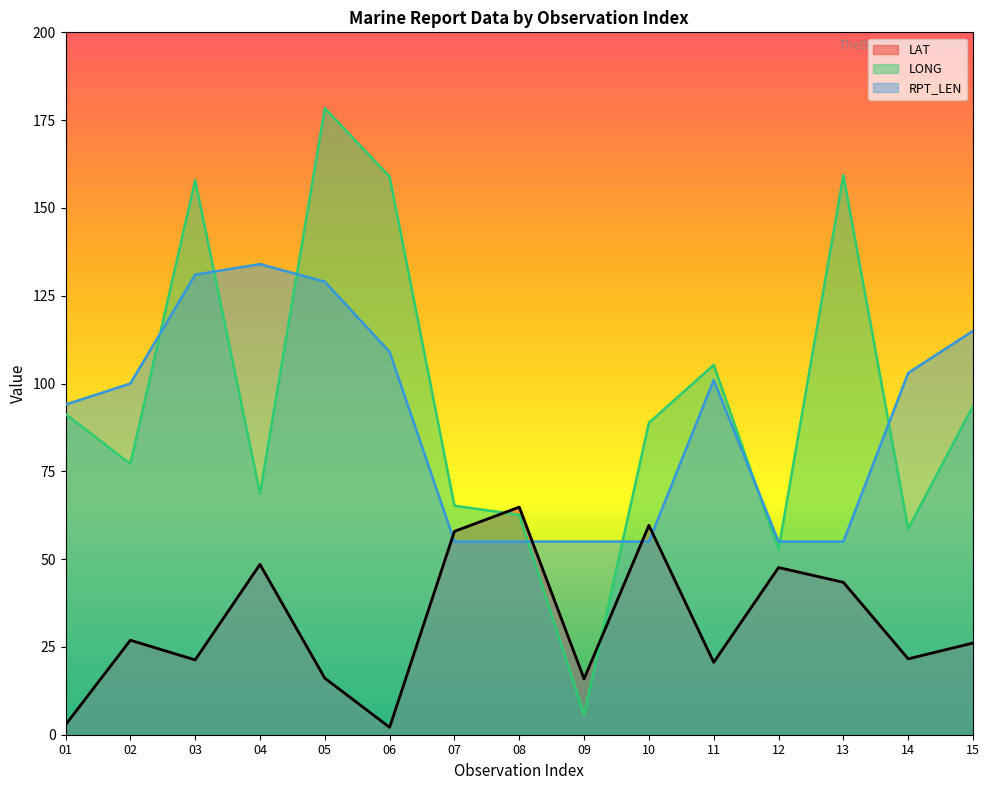

Reading right to left, extract all data points from this chart.

LAT: 15=26.1	14=21.6	13=43.4	12=47.6	11=20.6	10=59.6	09=15.9	08=64.8	07=57.9	06=2.1	05=16.1	04=48.5	03=21.3	02=26.9	01=2.8
LONG: 15=93.6	14=58.6	13=159.3	12=52.7	11=105.3	10=88.8	09=5.7	08=62.6	07=65.2	06=158.9	05=178.4	04=68.7	03=157.9	02=77.1	01=91.3
RPT_LEN: 15=115.0	14=103.0	13=55.0	12=55.0	11=101.0	10=55.0	09=55.0	08=55.0	07=55.0	06=109.0	05=129.0	04=134.0	03=131.0	02=100.0	01=94.0